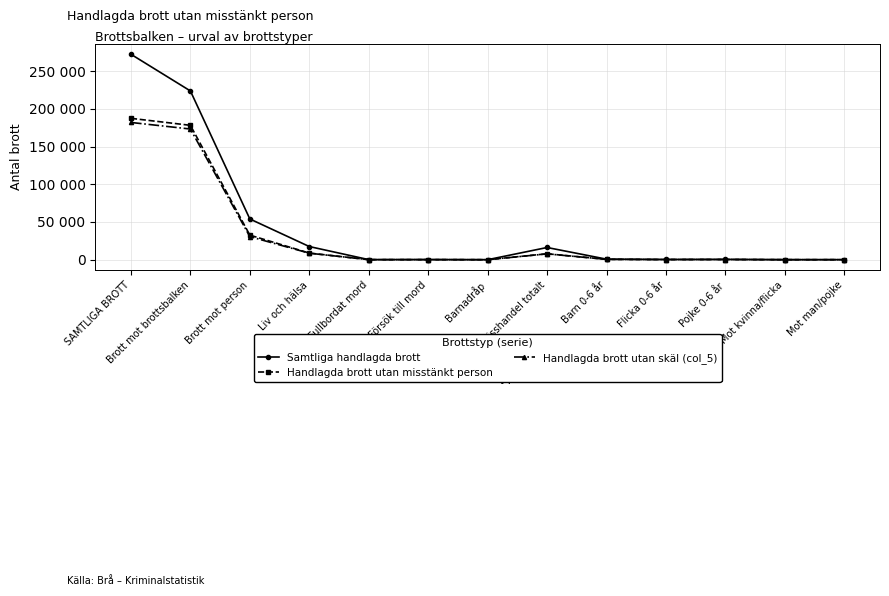

Which series has the widest spread of values?

Samtliga handlagda brott